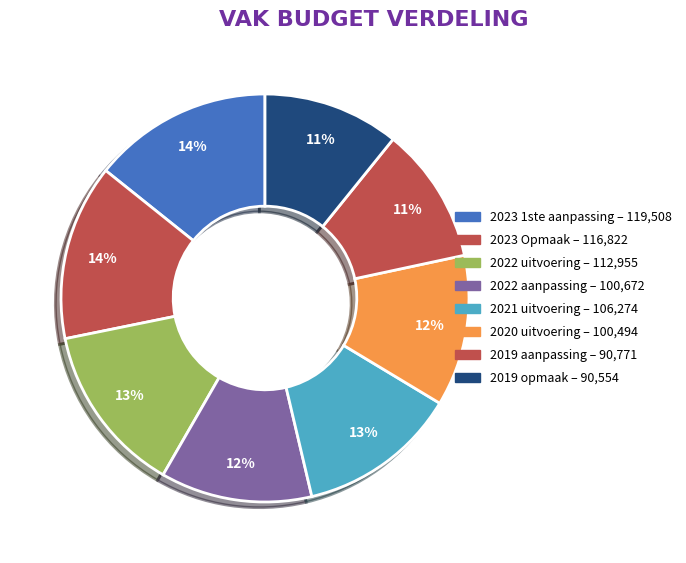

What is the change in value from 2019 aanpassing to 2019 opmaak?

-217